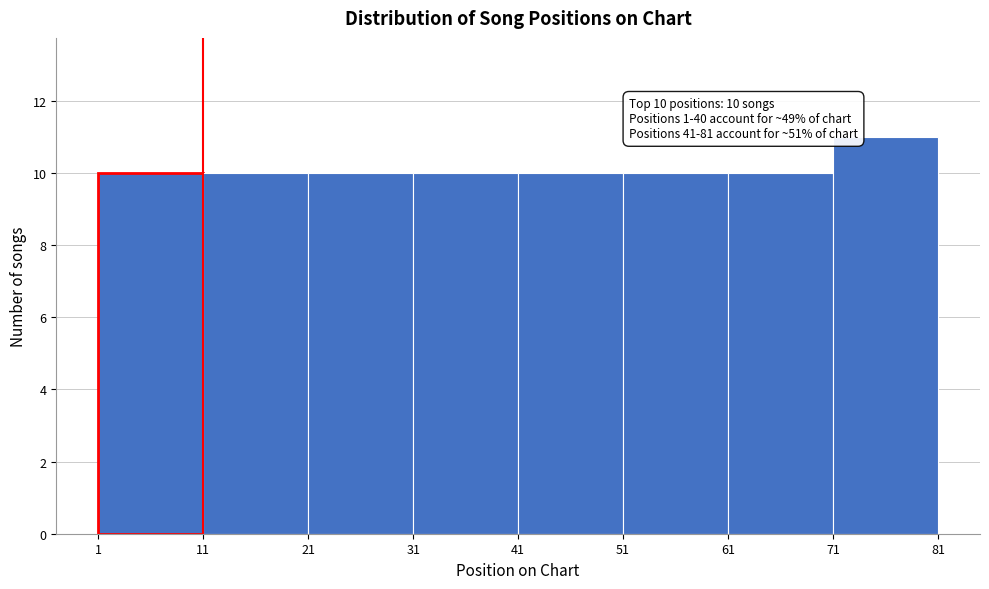

Over which range of the x-axis is the bar tallest?

71 to 81